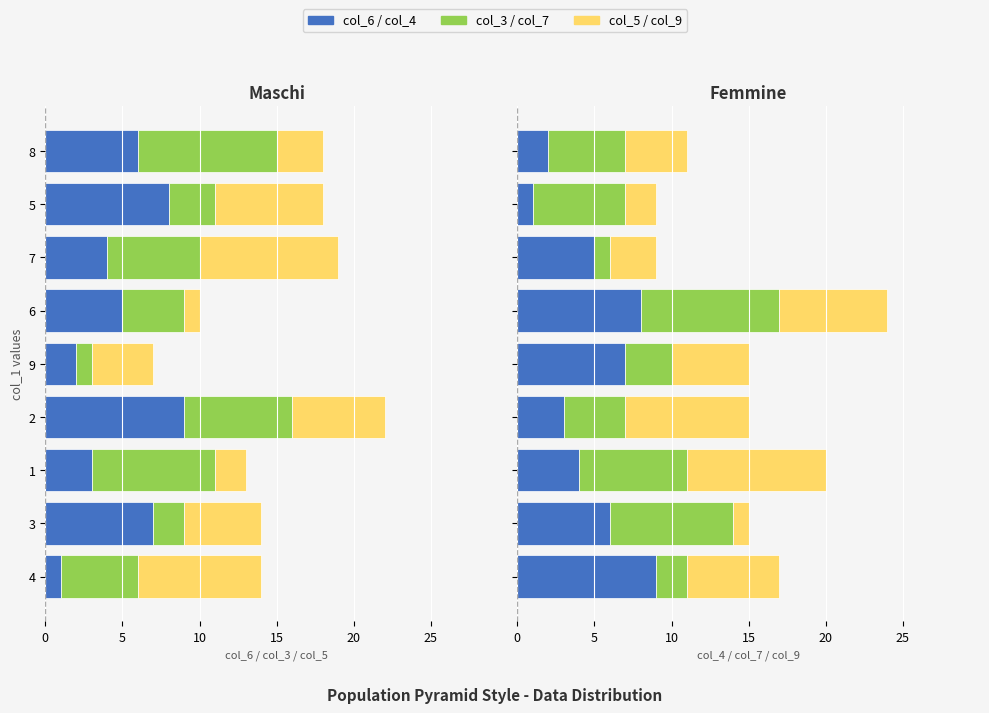

Does the chart contain any negative values?

Yes